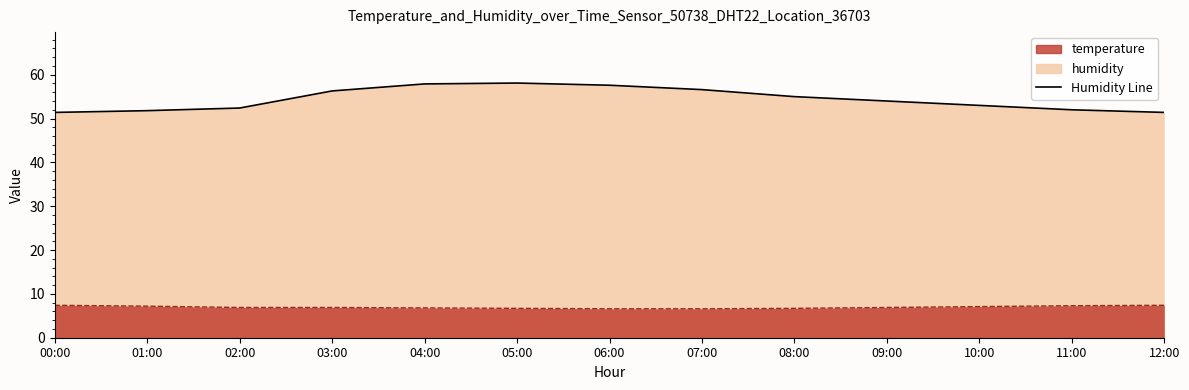

Reading left to right, list all the values displayed in this chart.

temperature: 7.4	7.2	6.9	6.9	6.8	6.7	6.6	6.6	6.7	6.9	7.1	7.3	7.4
humidity: 51.4	51.8	52.4	56.3	57.9	58.1	57.6	56.6	55.0	54.0	53.0	52.0	51.4